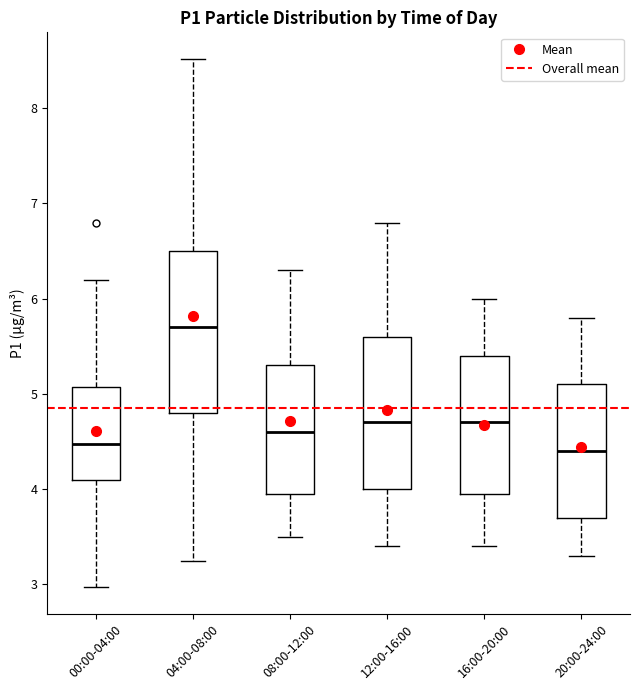

Reading left to right, transcribe this box plot: for each box, give where its median line is, the range the box spans, and where its two whiskers end, as read against the y-axis. The values are not printed on the chart, so give them approximately, as read against the axis.

00:00-04:00: median 4.5, box 4.1 to 5.1, whiskers 3.0 to 6.2
04:00-08:00: median 5.7, box 4.8 to 6.5, whiskers 3.3 to 8.5
08:00-12:00: median 4.6, box 4.0 to 5.3, whiskers 3.5 to 6.3
12:00-16:00: median 4.7, box 4.0 to 5.6, whiskers 3.4 to 6.8
16:00-20:00: median 4.7, box 4.0 to 5.4, whiskers 3.4 to 6.0
20:00-24:00: median 4.4, box 3.7 to 5.1, whiskers 3.3 to 5.8